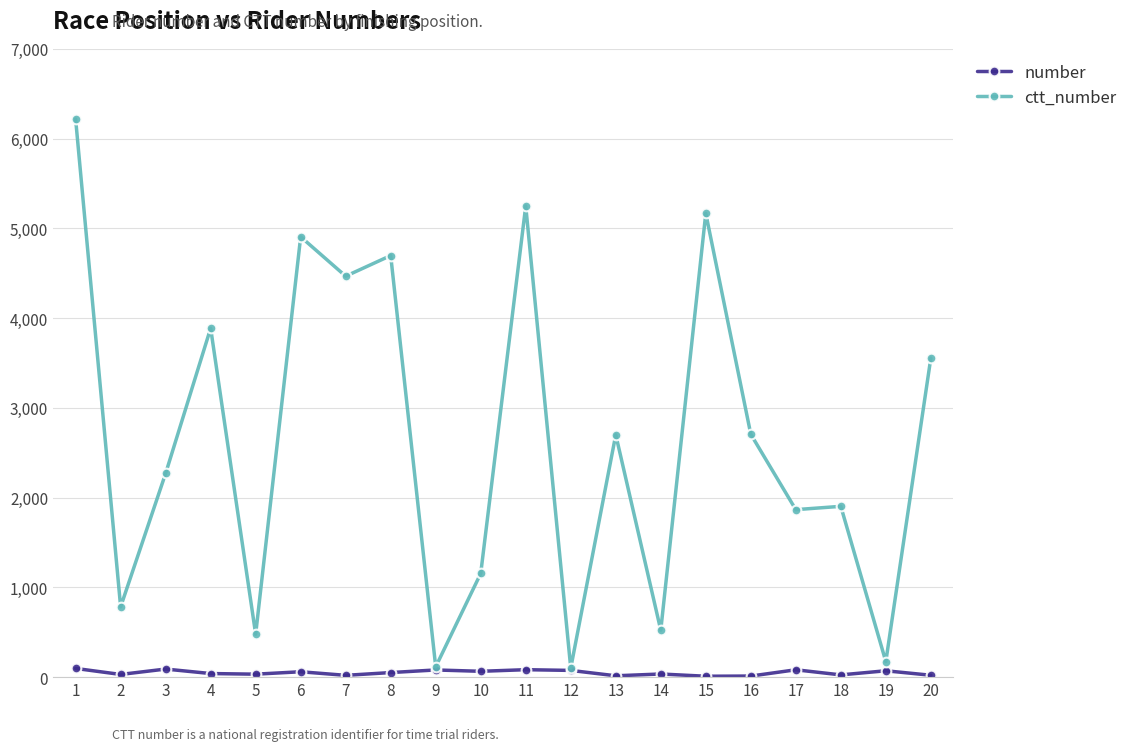

What is the greatest value displayed?

6218